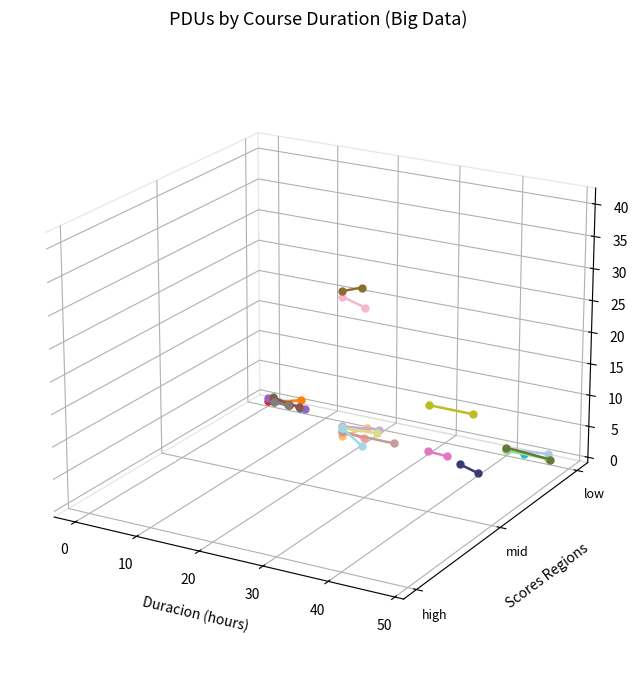

Is it true that Masterclass Fundamentos BI equals -0.0 at −10?

False